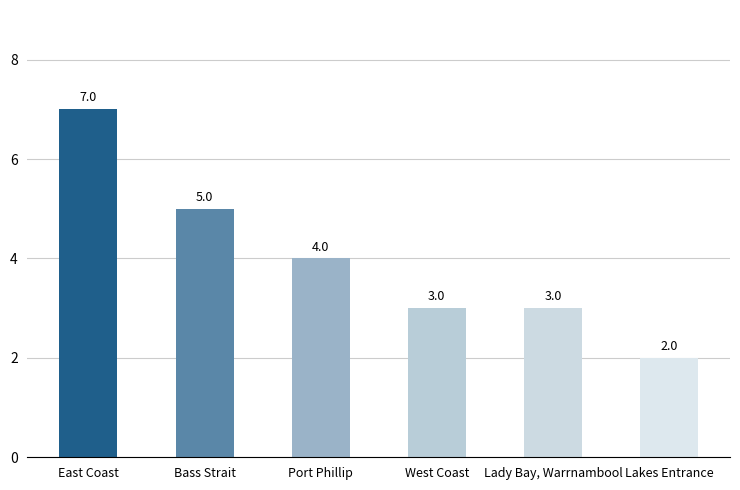

What is the difference between the values at East Coast and Port Phillip?

3